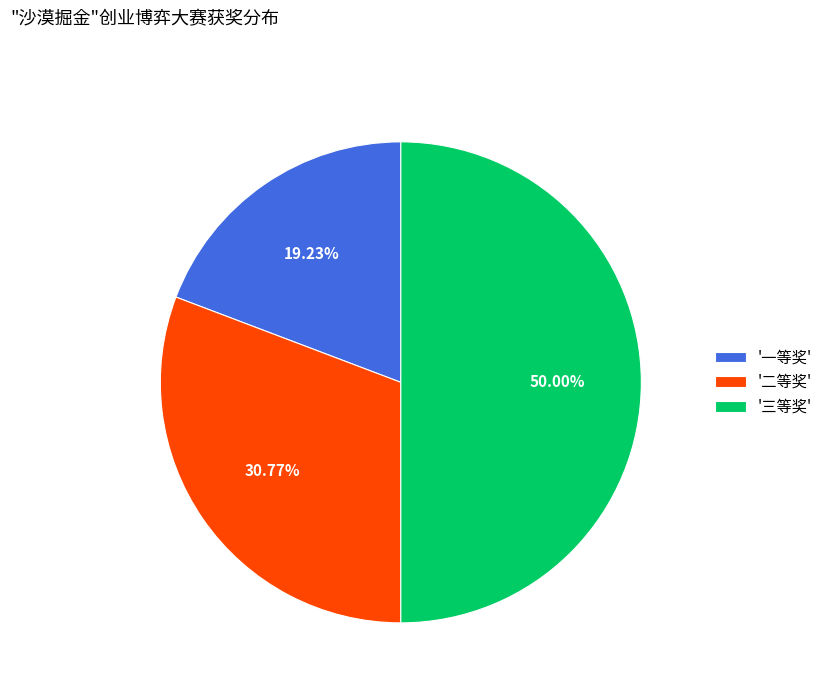

Approximately how many times larger is the value at '二等奖' compared to '一等奖'?

1.6